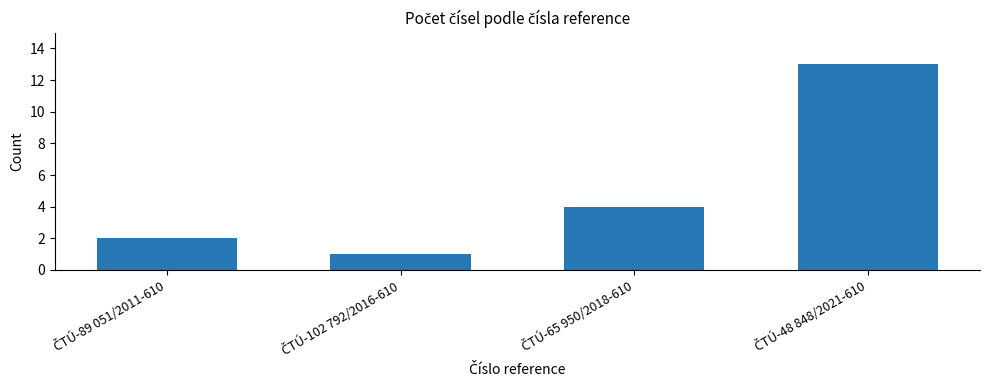

What is the value of the 3rd bar from the left?

4